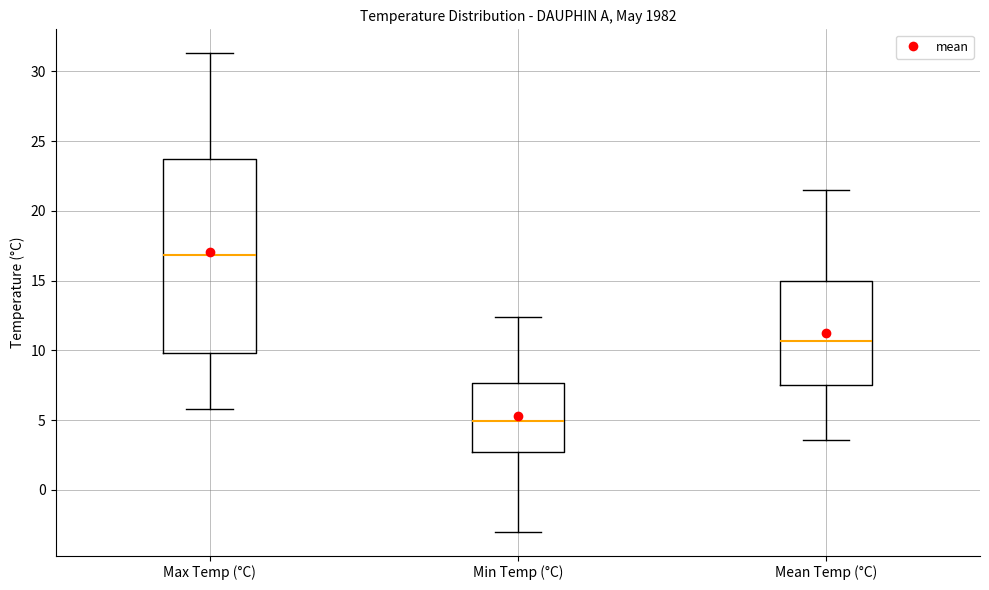

Which box has the highest median line?

Max Temp (°C)